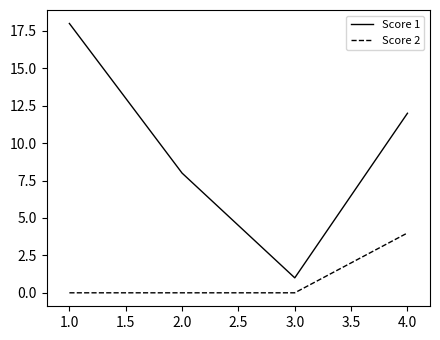

At how many categories does at least one series exceed 16?

1